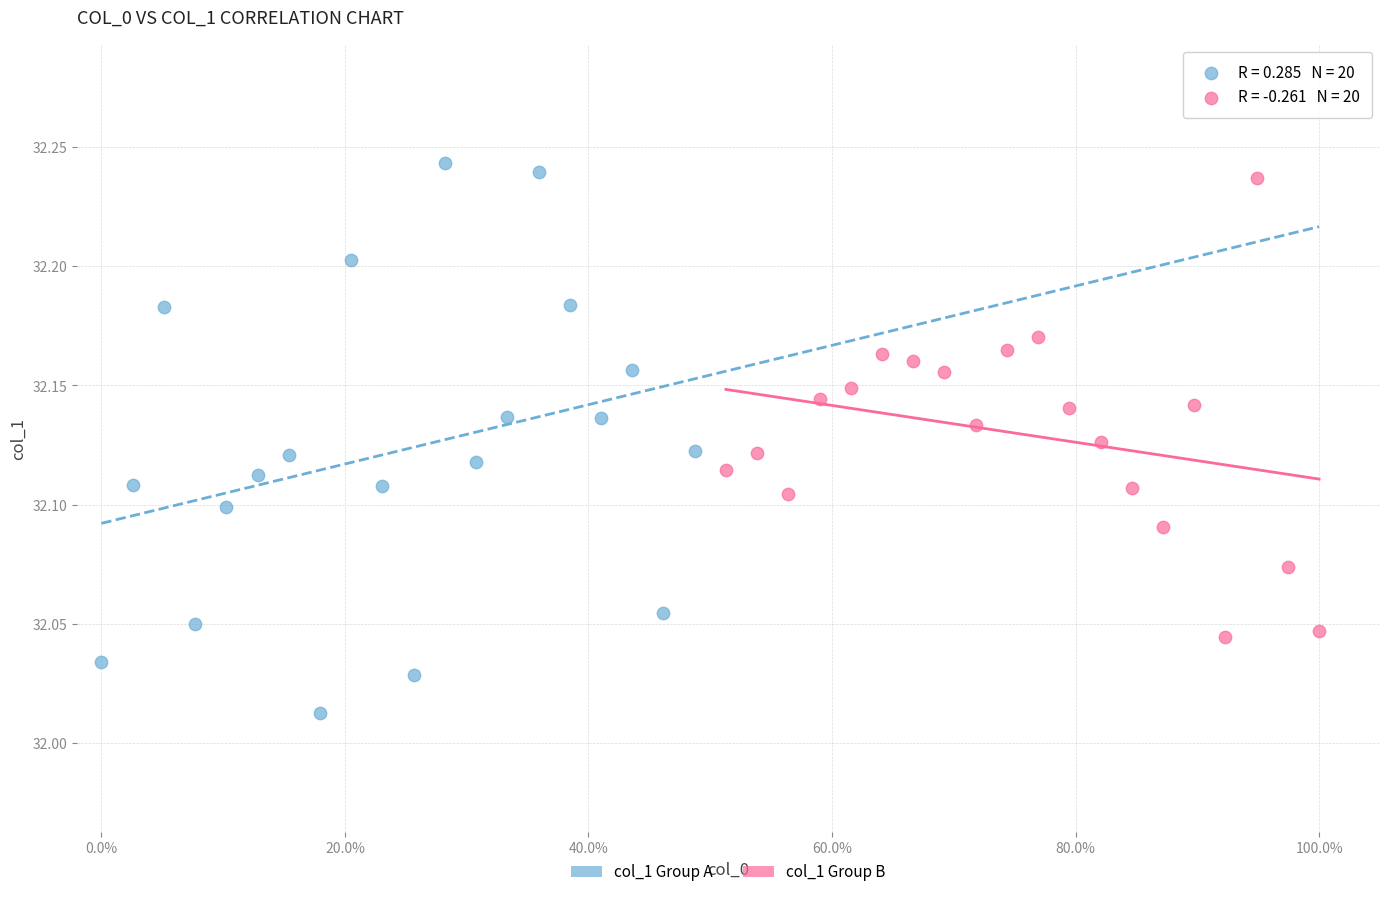

Which series contains the lowest Y value?

col_1 Group A